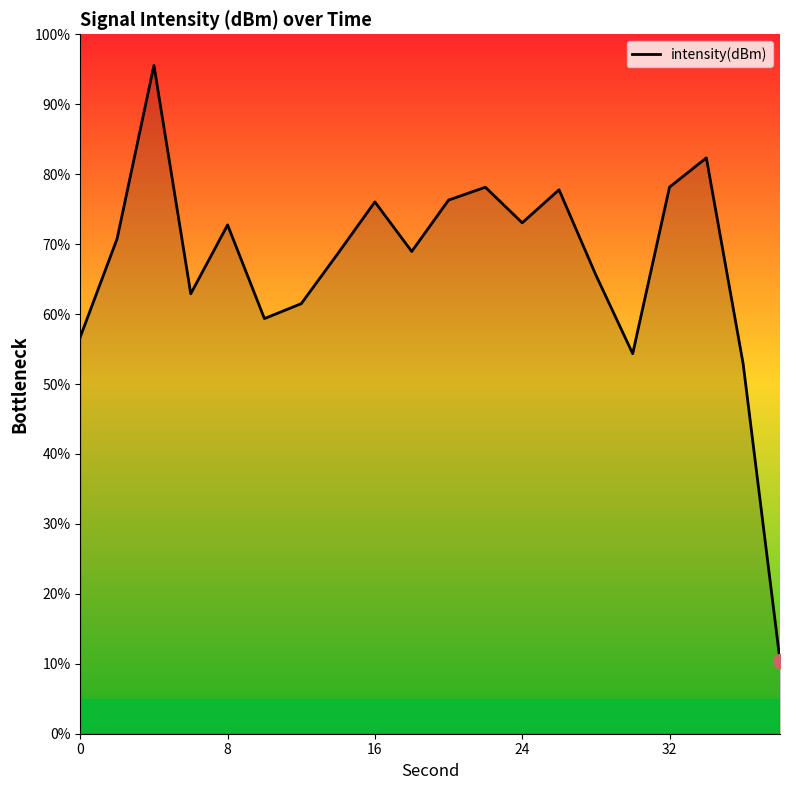

What is the difference between the maximum and minimum values?

85.1